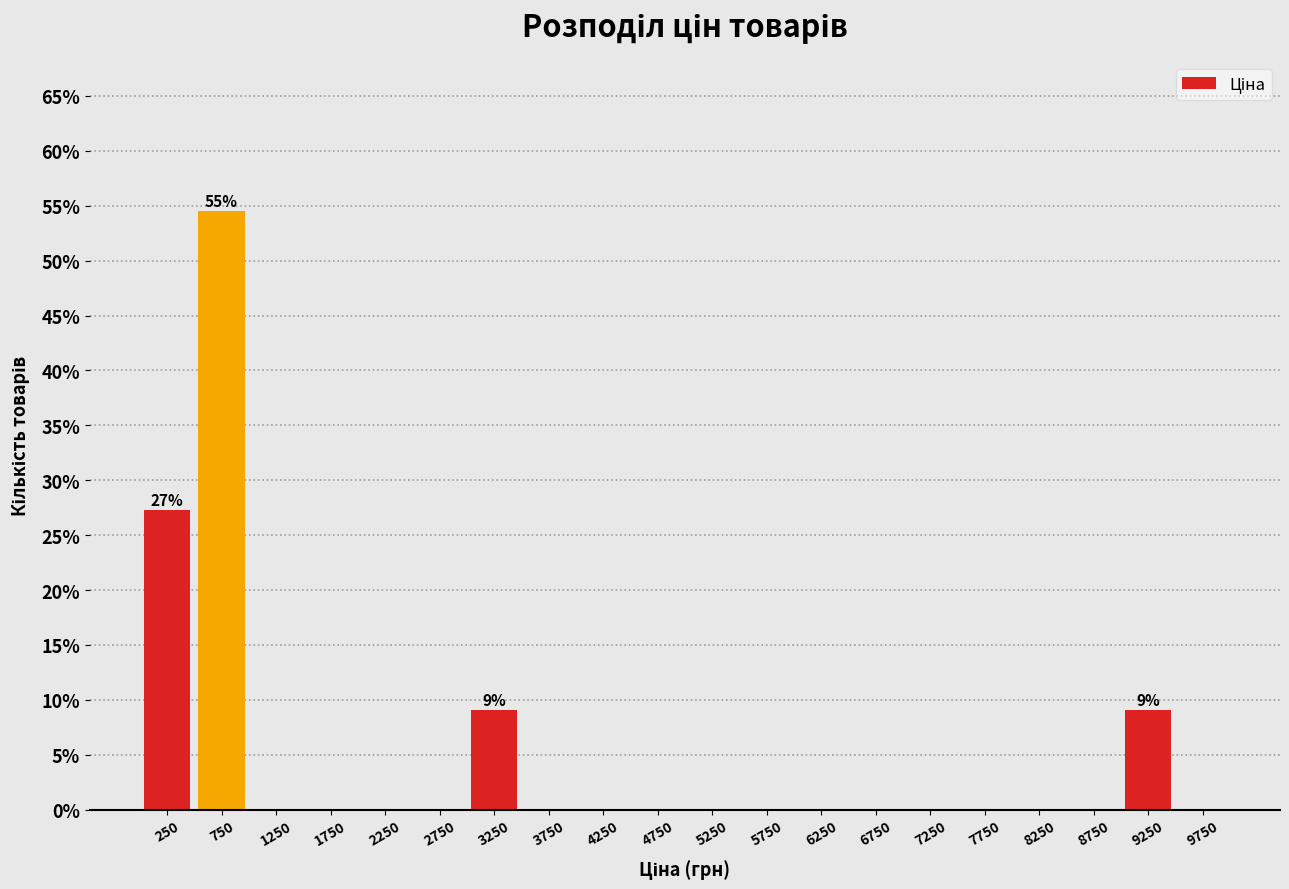

Which range on the x-axis has the tallest bar?

500 to 1000